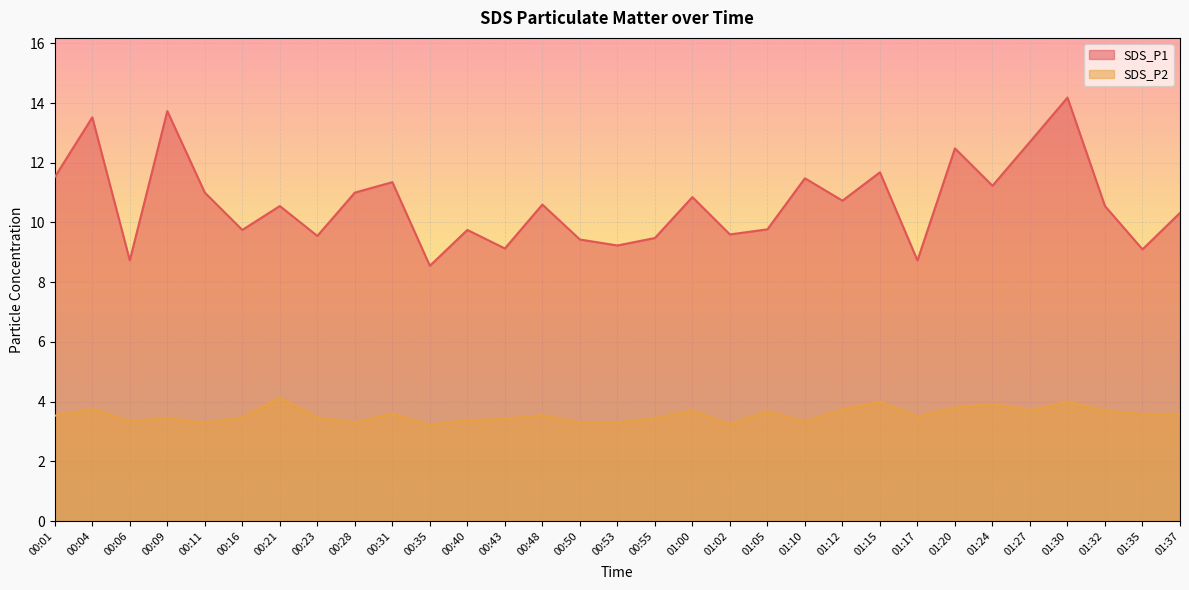

Is the value of SDS_P1 at 00:11 greater than the value of SDS_P2 at 01:05?

Yes